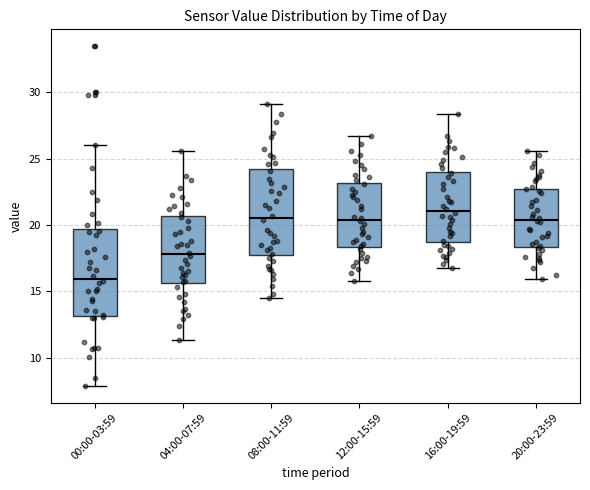

Reading left to right, transcribe this box plot: for each box, give where its median line is, the range the box spans, and where its two whiskers end, as read against the y-axis. The values are not printed on the chart, so give them approximately, as read against the axis.

00:00-03:59: median 16.0, box 13.0 to 19.5, whiskers 8.0 to 26.0
04:00-07:59: median 18.0, box 15.5 to 20.5, whiskers 11.5 to 25.5
08:00-11:59: median 20.5, box 17.5 to 24.0, whiskers 14.5 to 29.0
12:00-15:59: median 20.5, box 18.5 to 23.0, whiskers 16.0 to 26.5
16:00-19:59: median 21.0, box 18.5 to 24.0, whiskers 17.0 to 28.5
20:00-23:59: median 20.5, box 18.5 to 23.0, whiskers 16.0 to 25.5